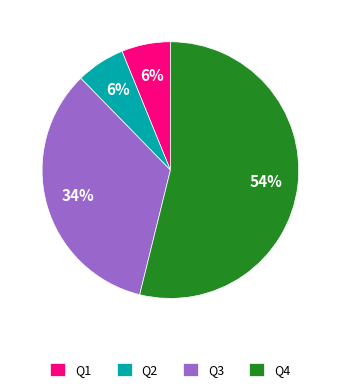

The Q4 slice represents 47% of the pie. True or false?

False